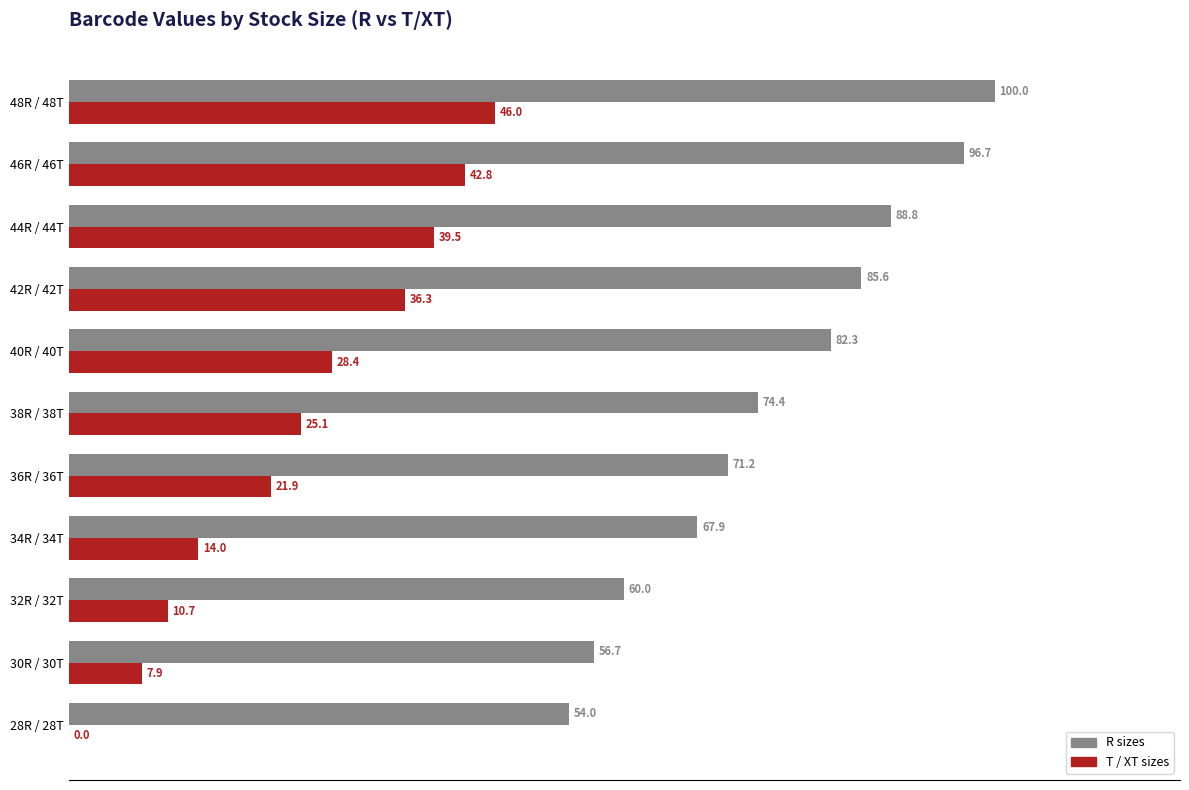

What is the total value across all series at 42R / 42T?

121.9